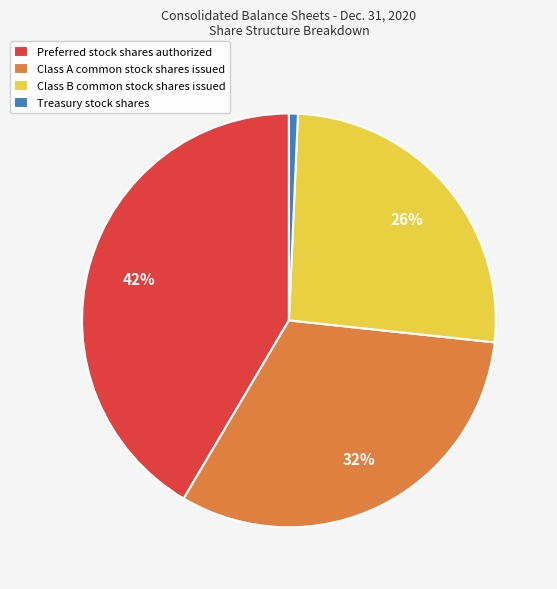

The Preferred stock shares authorized slice represents 42% of the pie. True or false?

True